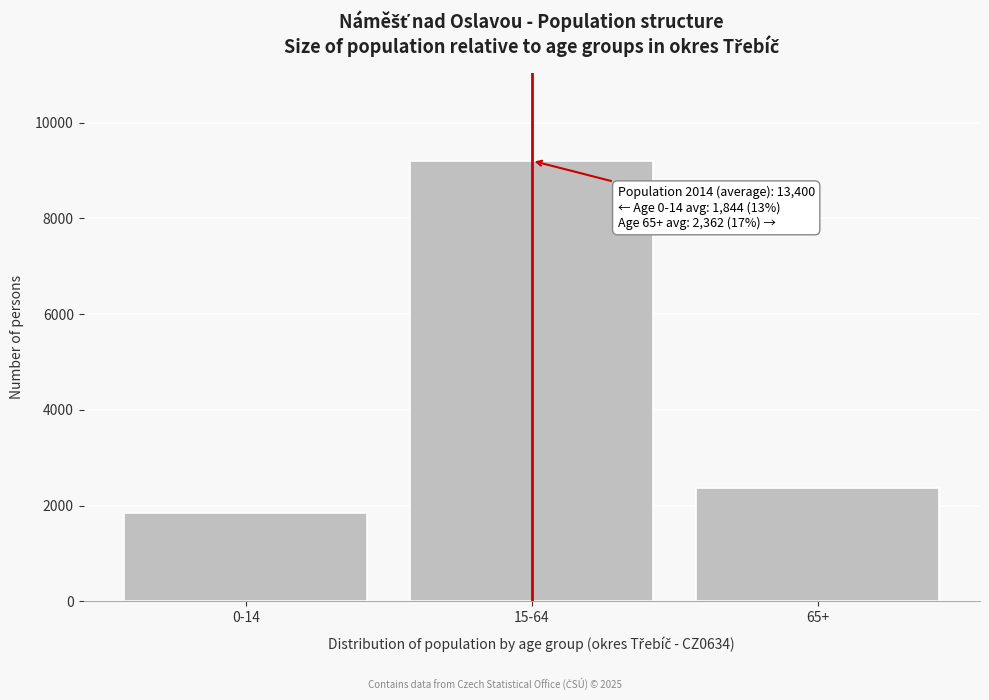

Reading right to left, list all the values displayed in this chart.

2362	9206	1844